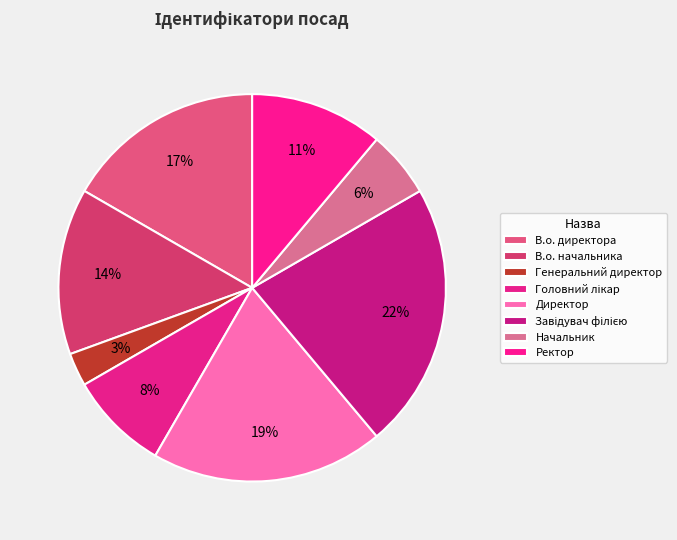

How many slices are in this pie chart?

8